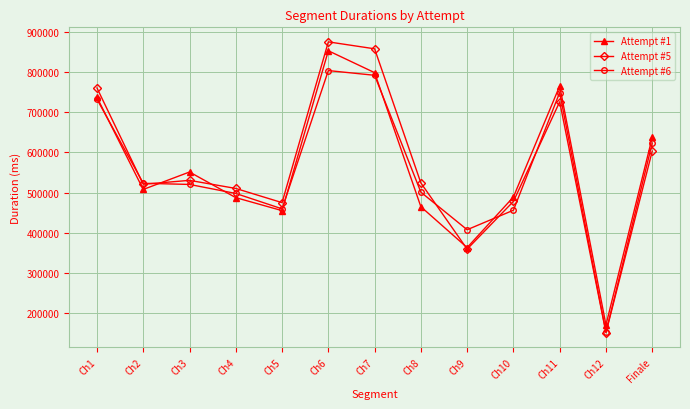

What is the difference between the highest and lowest values at Ch3?

30947